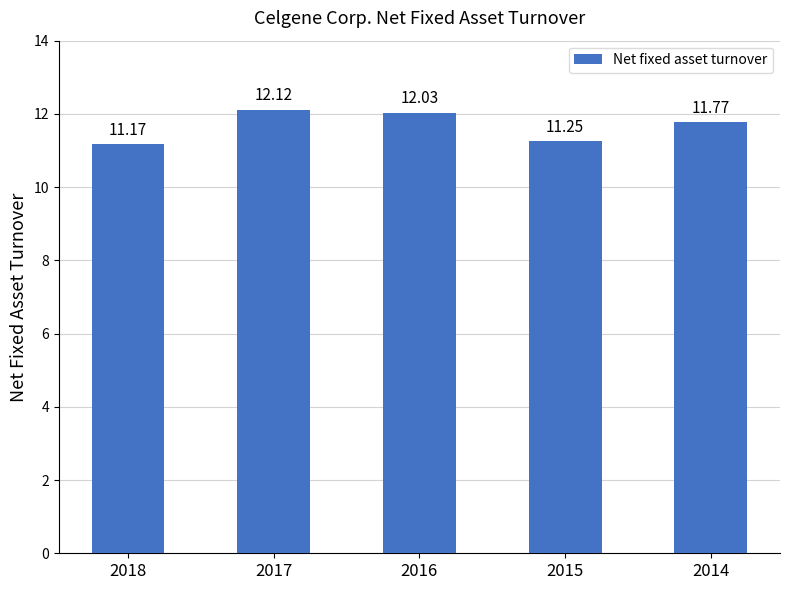

What is the difference between the values at 2016 and 2015?

0.8